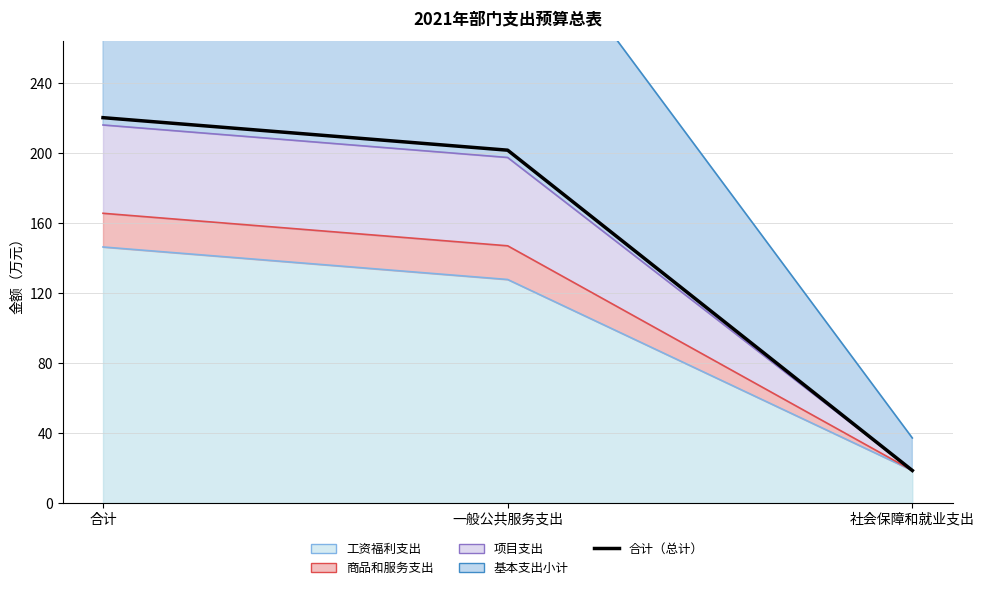

How many data points are above 201?

2